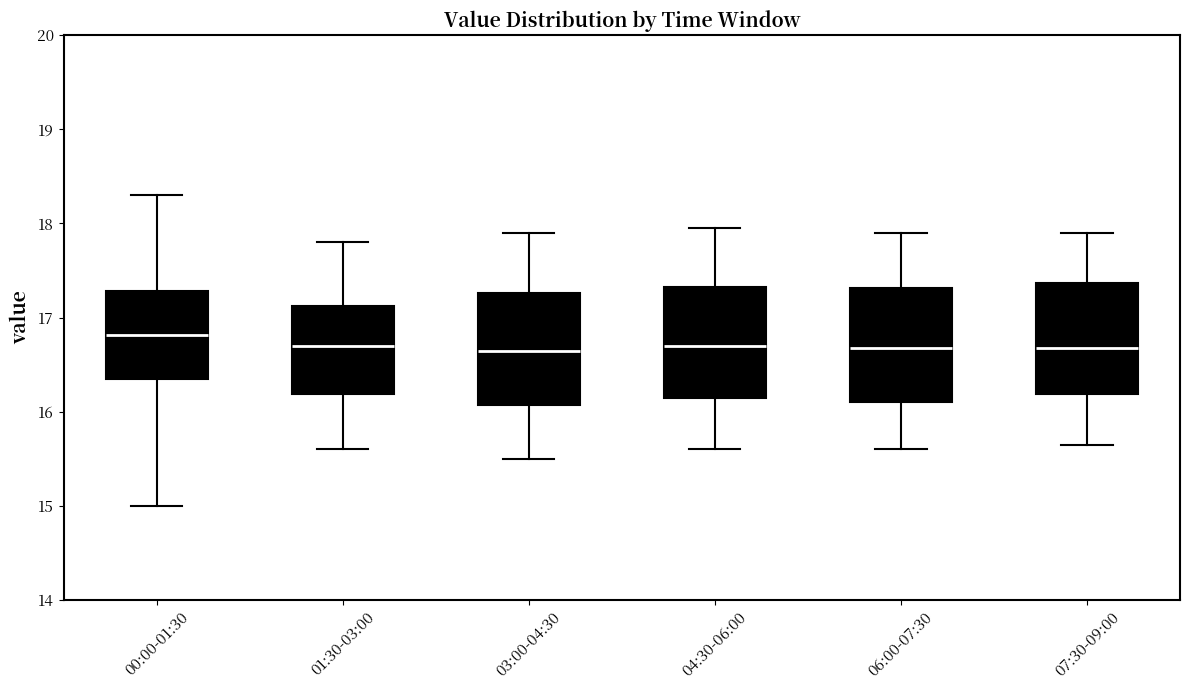

Reading left to right, transcribe this box plot: for each box, give where its median line is, the range the box spans, and where its two whiskers end, as read against the y-axis. The values are not printed on the chart, so give them approximately, as read against the axis.

00:00-01:30: median 16.8, box 16.4 to 17.3, whiskers 15.0 to 18.3
01:30-03:00: median 16.7, box 16.2 to 17.1, whiskers 15.6 to 17.8
03:00-04:30: median 16.7, box 16.1 to 17.3, whiskers 15.5 to 17.9
04:30-06:00: median 16.7, box 16.2 to 17.3, whiskers 15.6 to 18.0
06:00-07:30: median 16.7, box 16.1 to 17.3, whiskers 15.6 to 17.9
07:30-09:00: median 16.7, box 16.2 to 17.4, whiskers 15.7 to 17.9